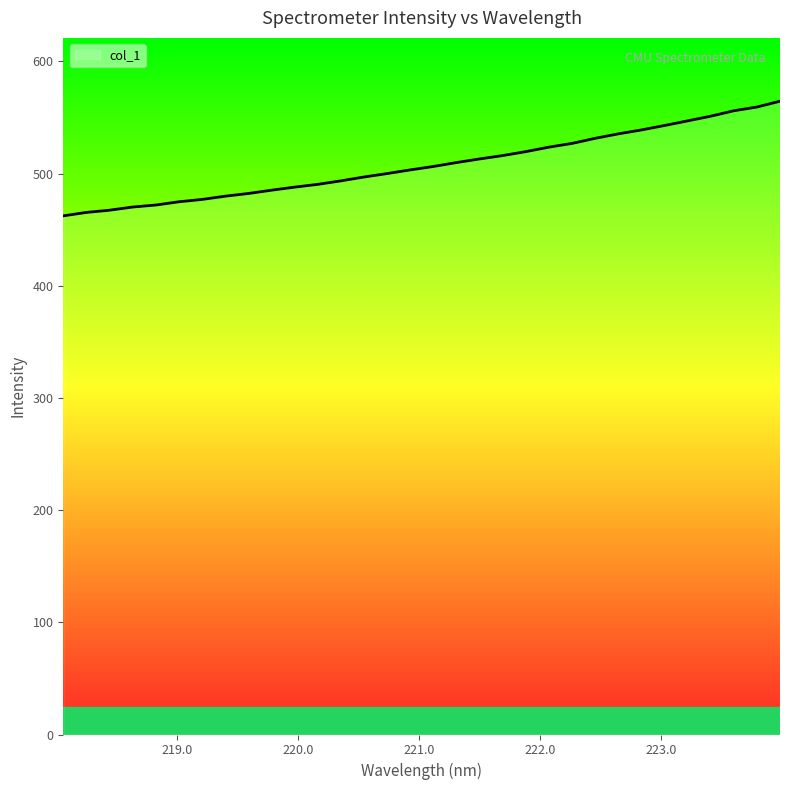

What is the smallest value displayed?

462.3